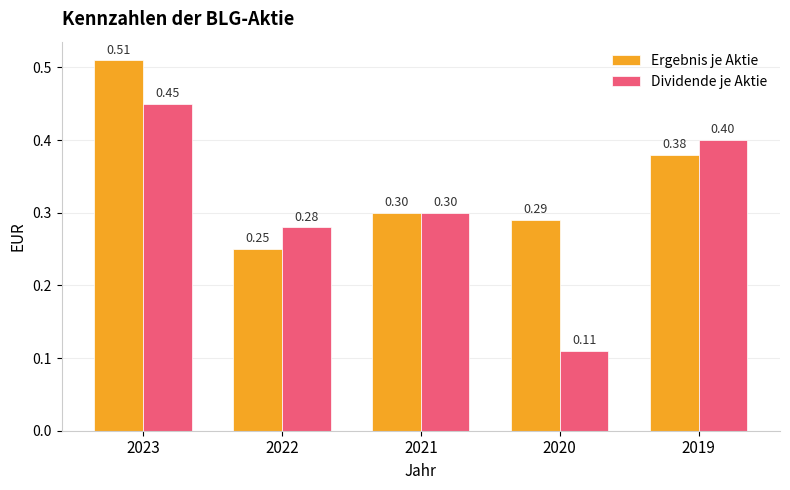

Which series has the largest total across all categories?

Ergebnis je Aktie